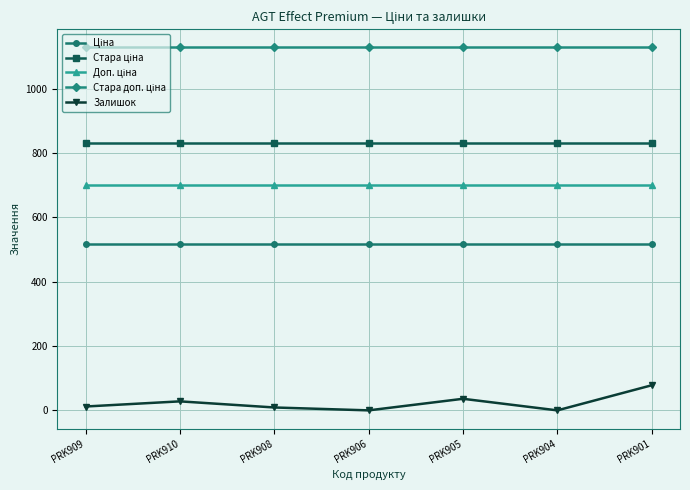

True or false: Залишок has a value of 0.0 at PRK906.

True